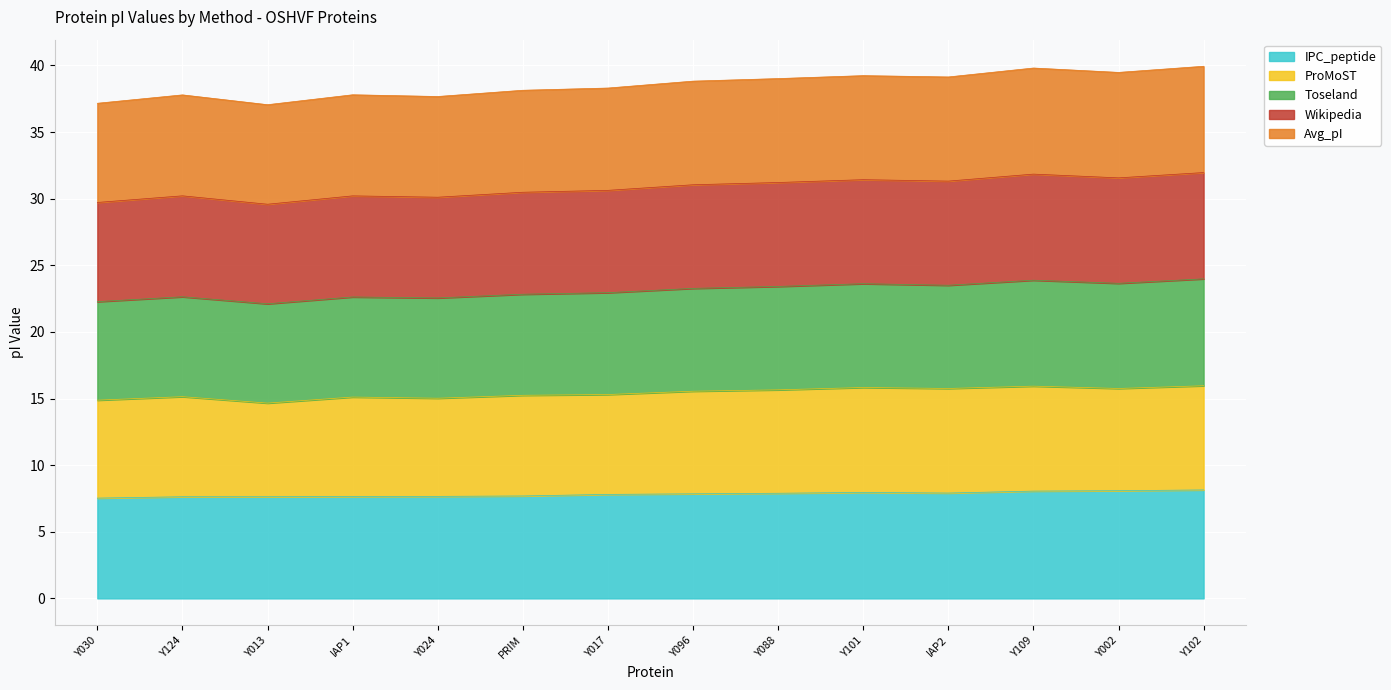

Does the chart display data point markers on the line(s)?

No